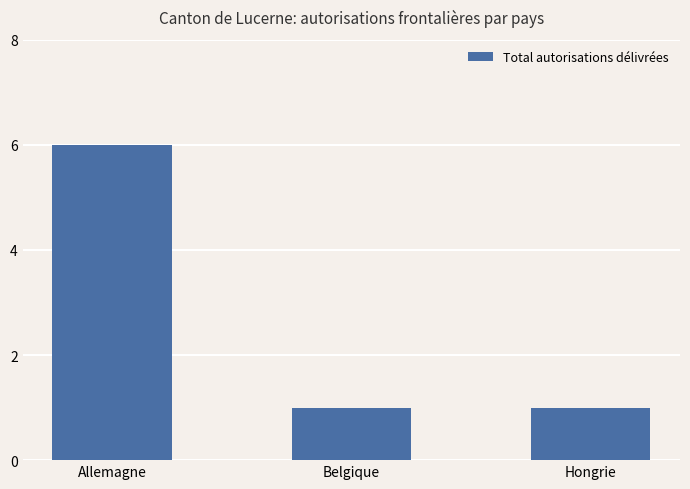

What value does the data have at Allemagne?

6